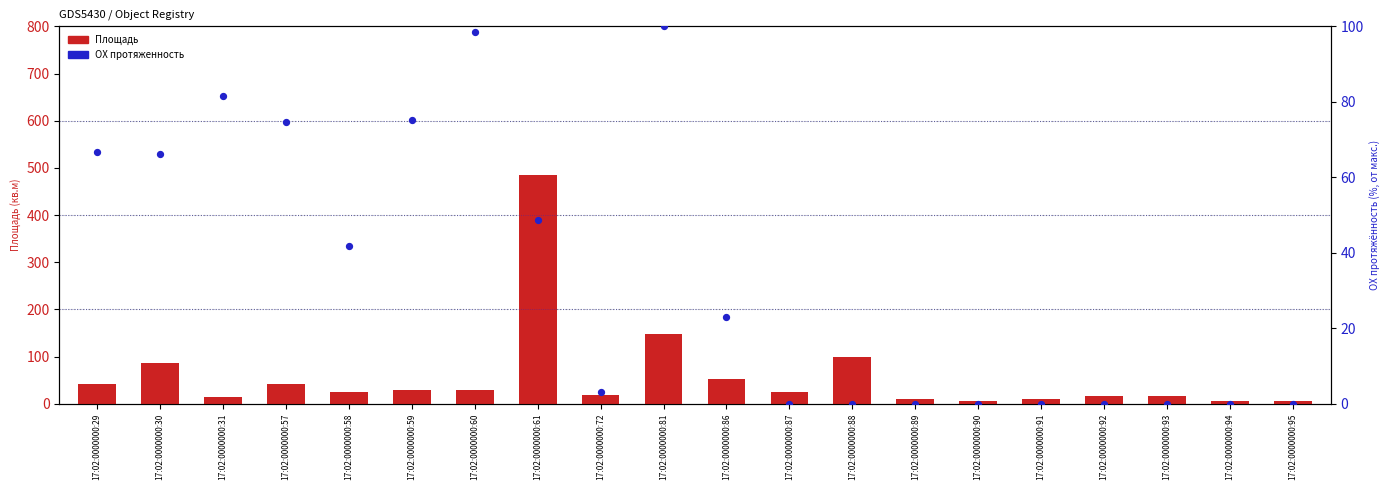

Which series contains the highest Y value?

Площадь